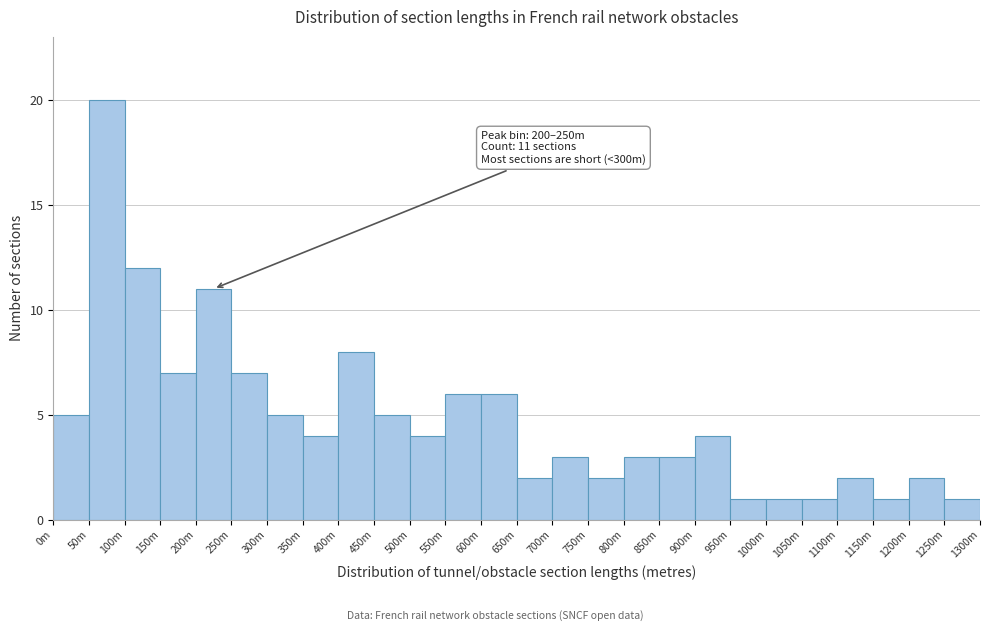

Reading left to right, extract all data points from this chart.

5	20	12	7	11	7	5	4	8	5	4	6	6	2	3	2	3	3	4	1	1	1	2	1	2	1